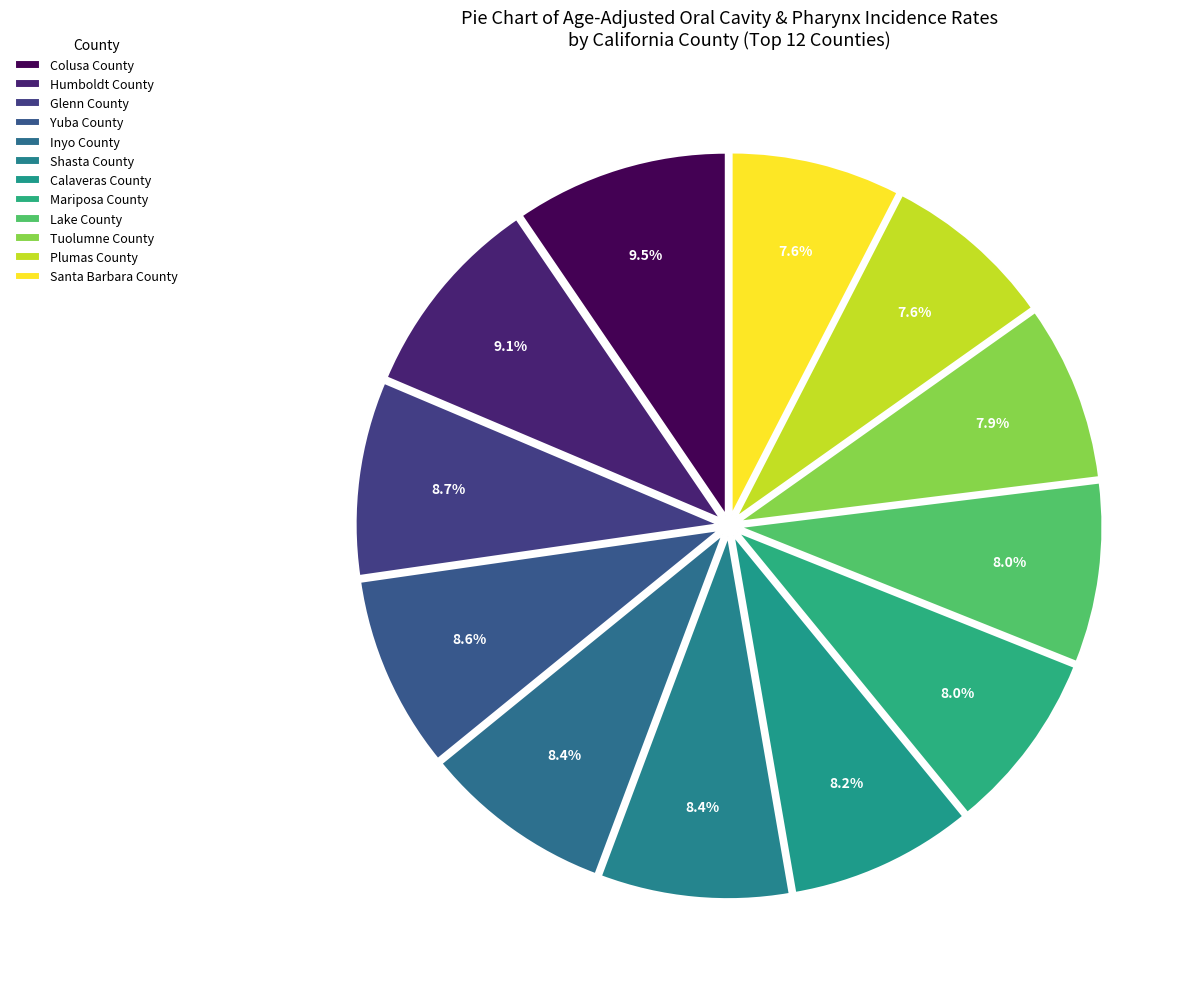

How many segments does this pie chart have?

12